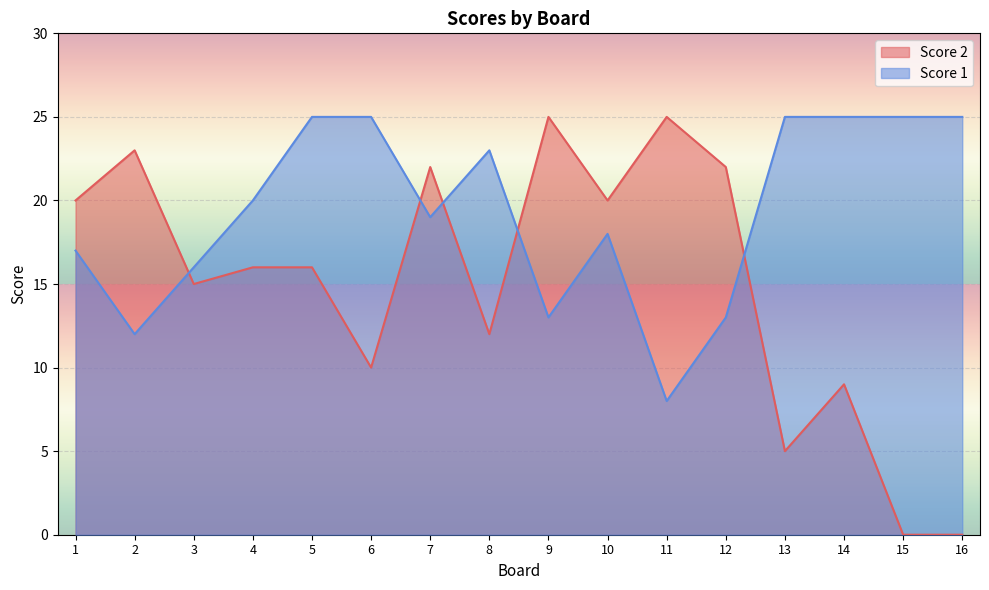

Which category has the highest value in the Score 2 series?

9